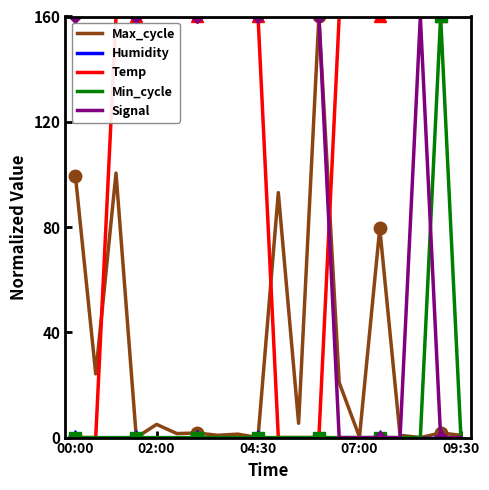

What is the spread (max minus min) of values at 18?

160.0